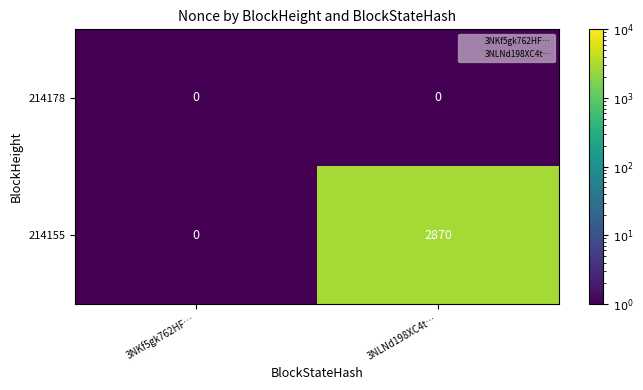

At which label is 214155 closest to 1435?

3NKf5gk762HF…